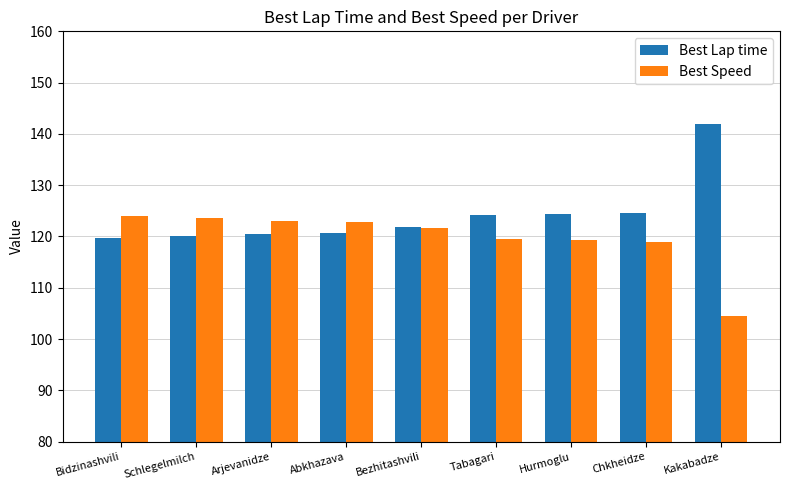

What is the difference between the highest and lowest values at Bidzinashvili?

4.4